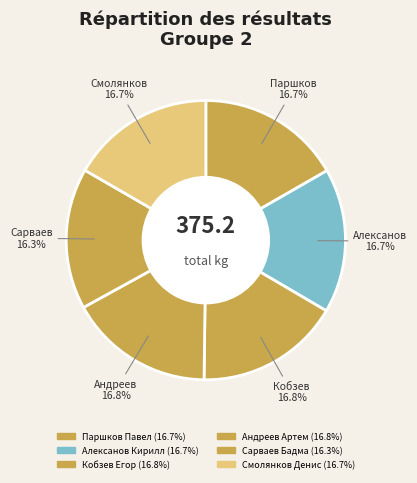

Does any single category account for the majority?

No